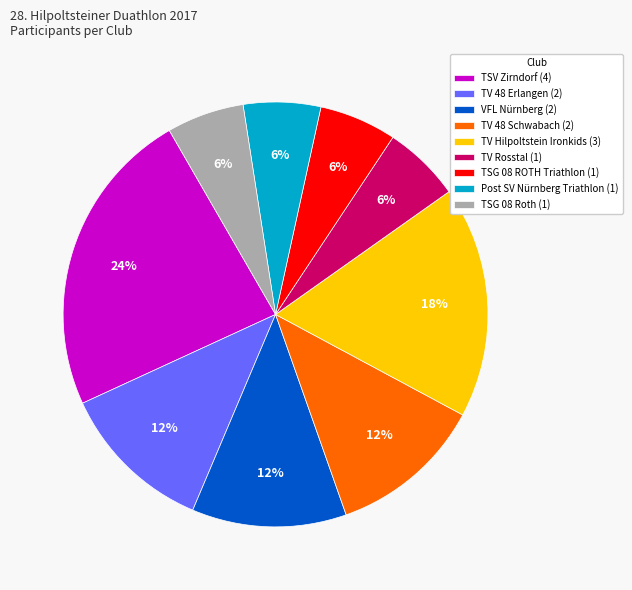

Count the number of slices in the pie.

9